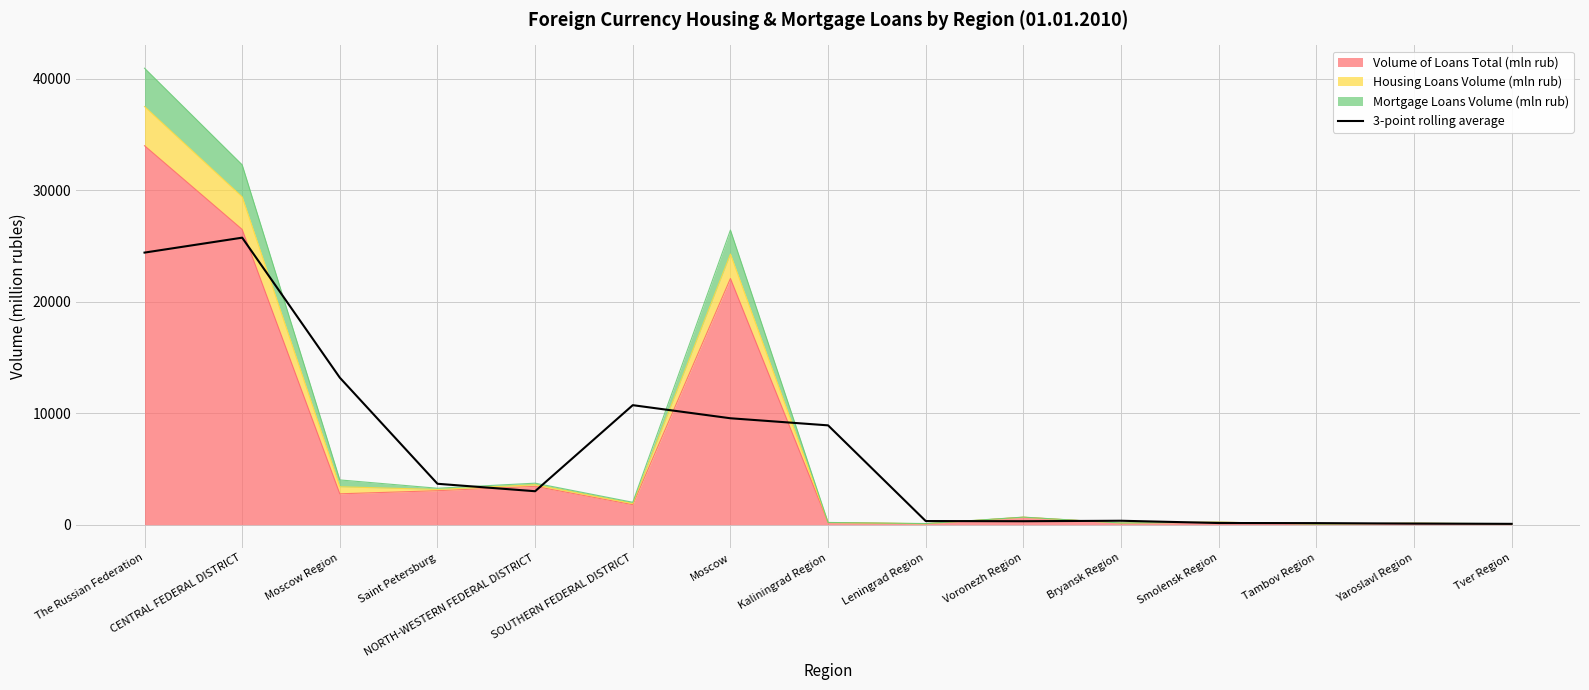

What is the label of the 4th point from the right?

Smolensk Region